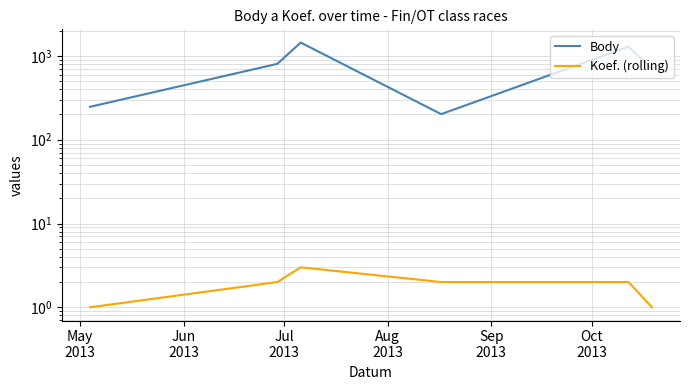

What is the label of the 5th point from the right?

Jun
2013